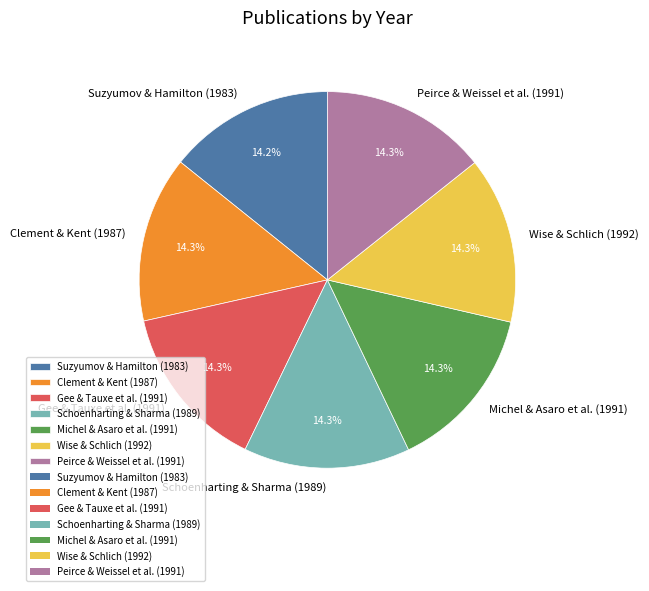

Approximately how many times larger is the value at Suzyumov & Hamilton (1983) compared to Clement & Kent (1987)?

1.0